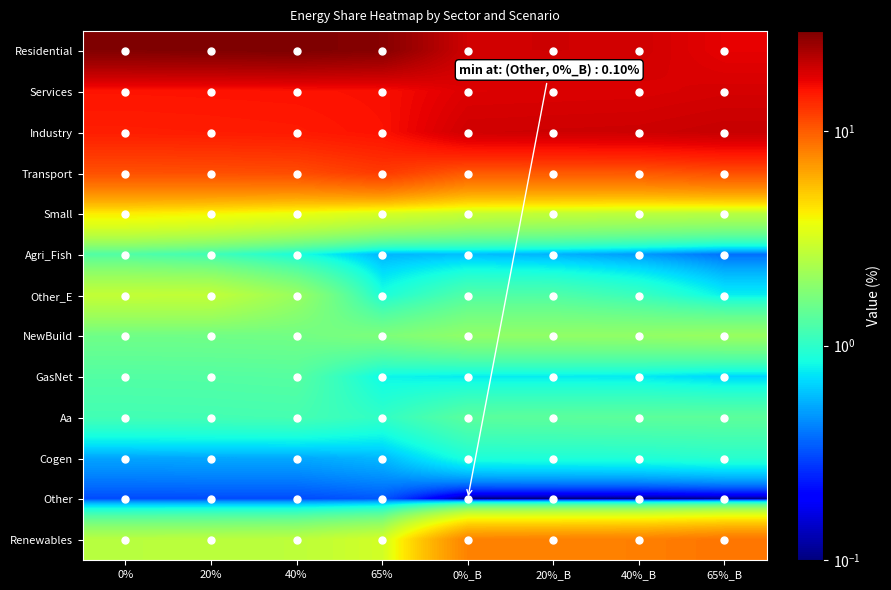

What is the total value across all series at 20%_B?

85.6